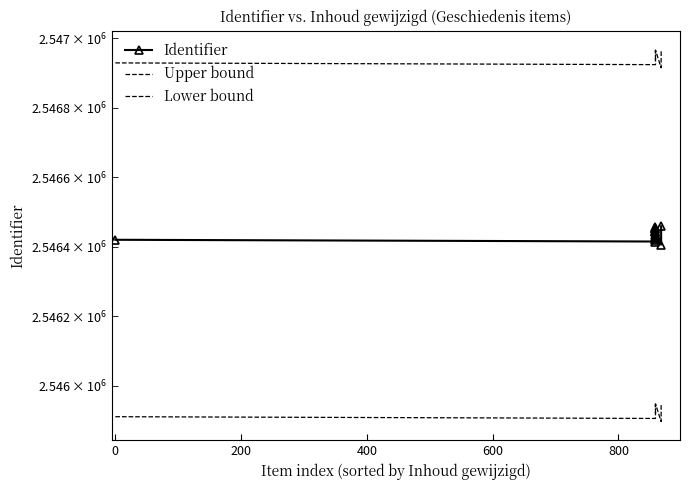

True or false: Upper bound has a value of 2546936.3 at 800.

True